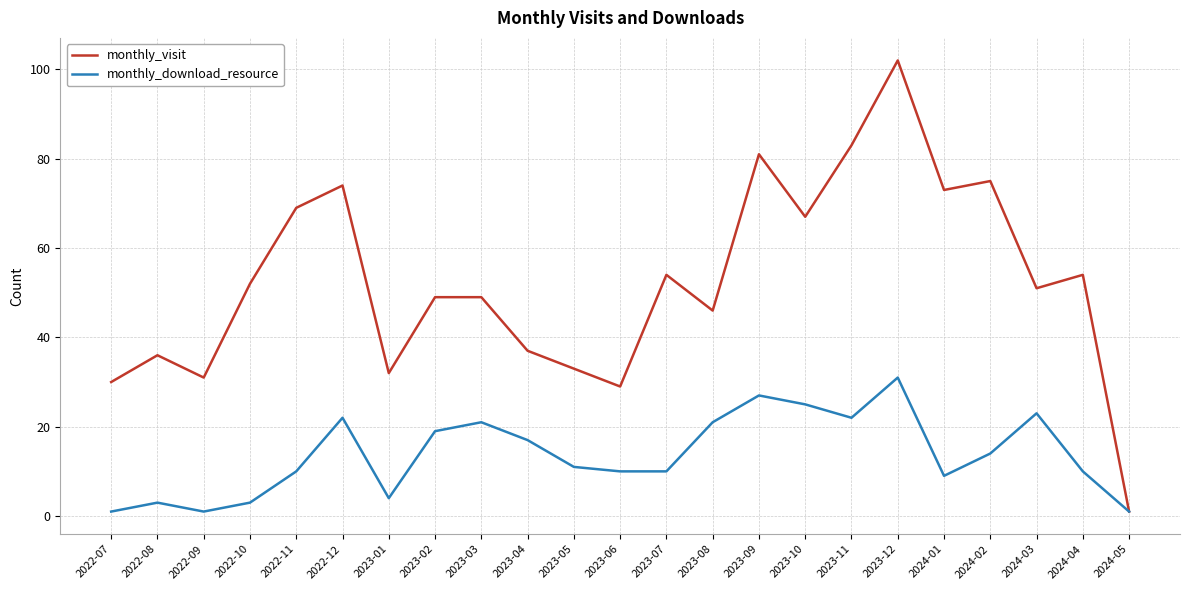

List the series in order of their peak value, lowest first.

monthly_download_resource, monthly_visit